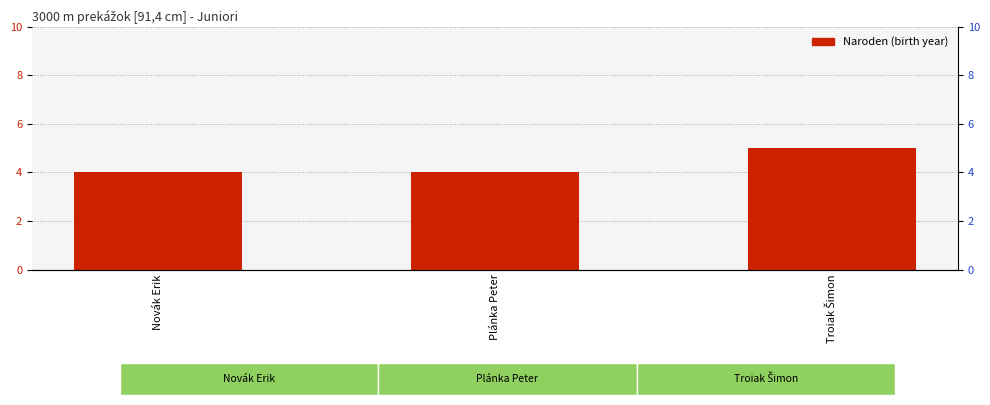

What is the sum of all values?

13